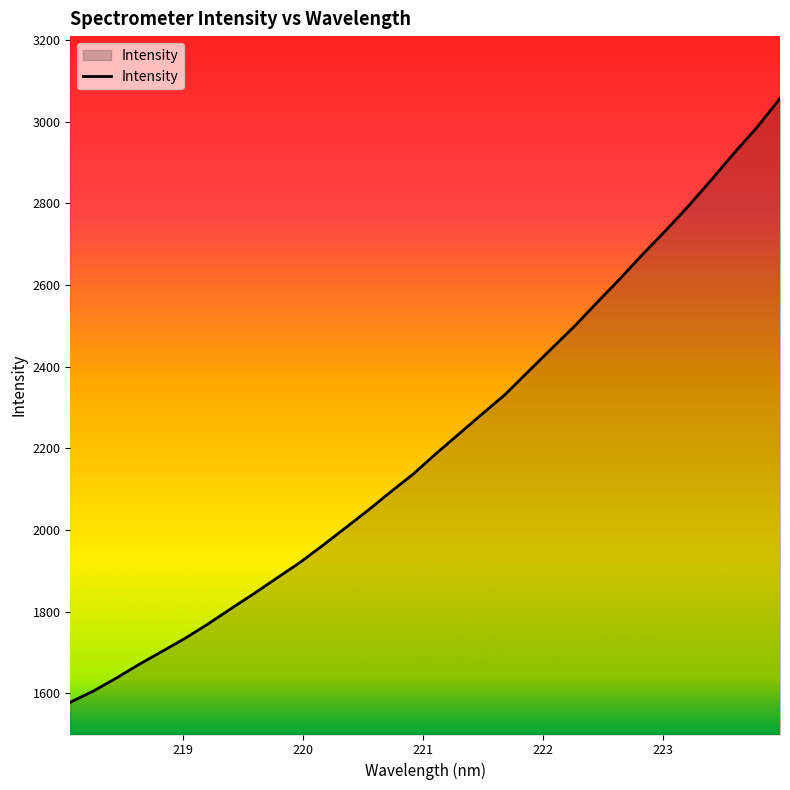

What is the maximum value shown in the chart?

3056.9